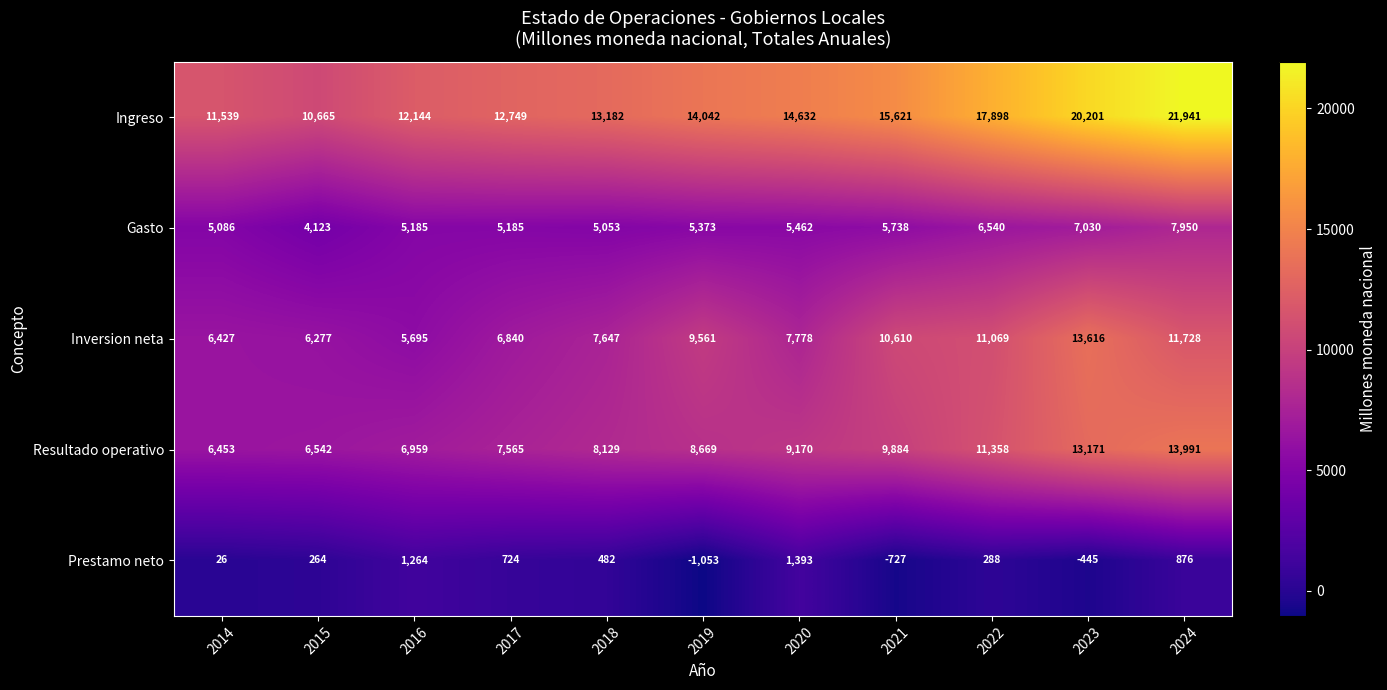

List the series in order of their peak value, highest first.

Ingreso, Resultado operativo, Inversion neta, Gasto, Prestamo neto